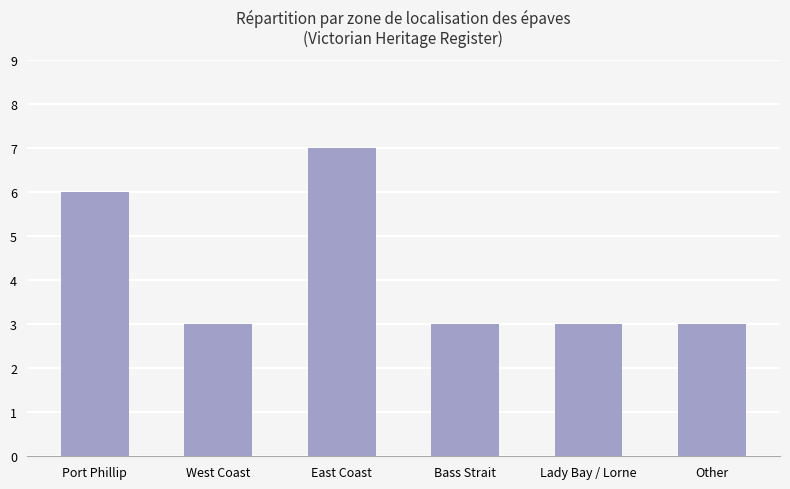

What is the smallest value displayed?

3